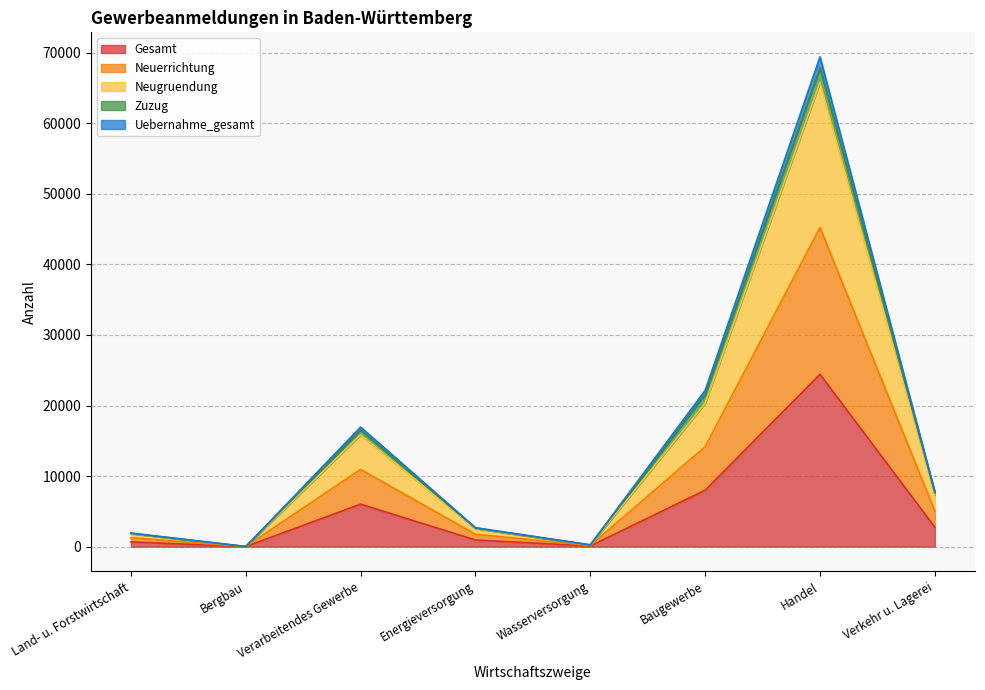

At which label is Gesamt closest to 12216?

Baugewerbe